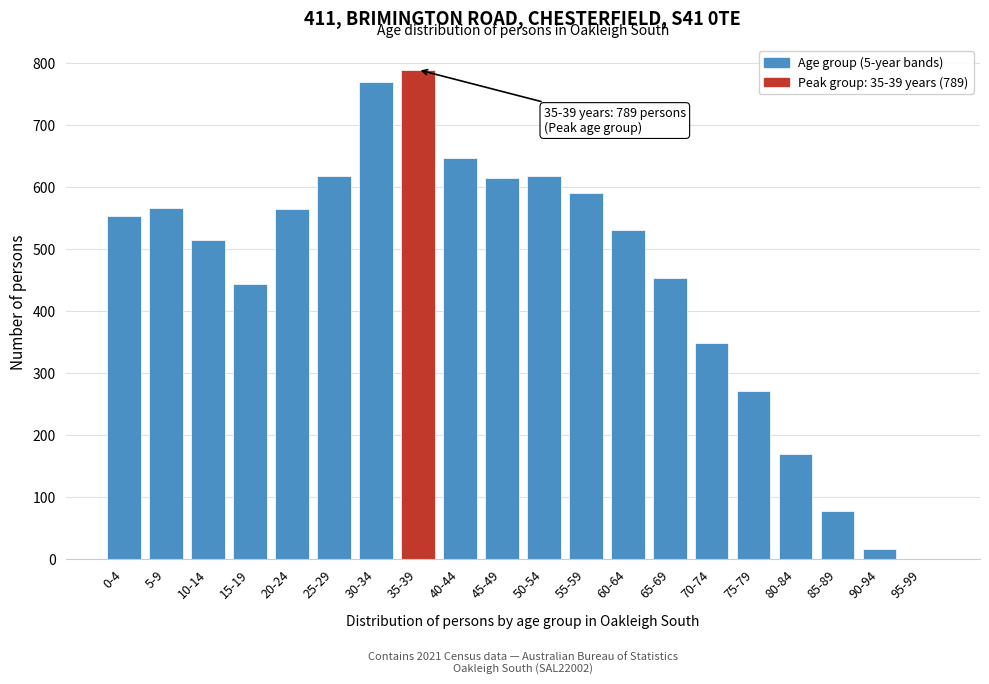

Which has a higher value, 5-9 or 70-74?

5-9